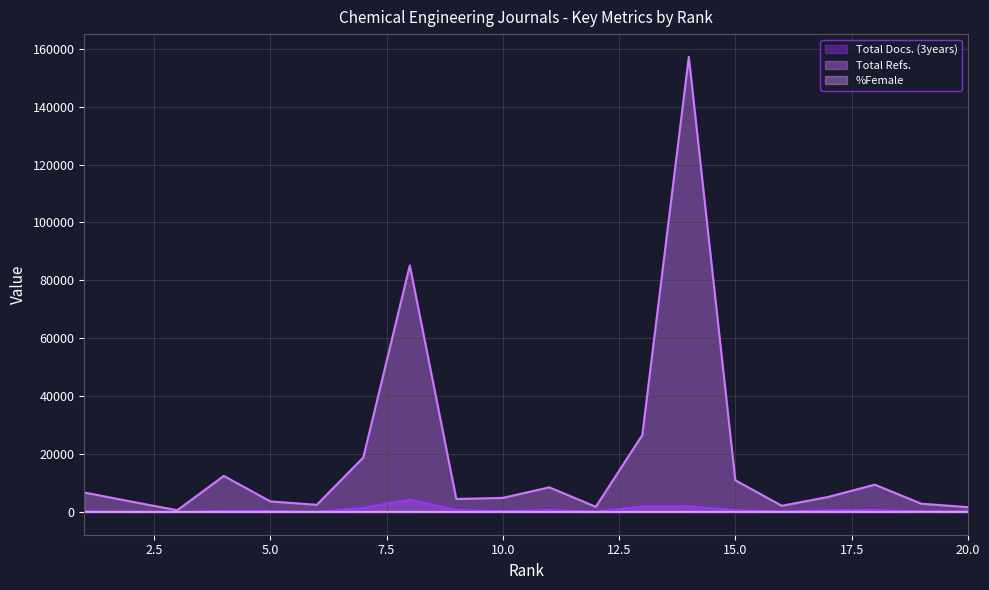

At how many categories does at least one series exceed 132178?

1